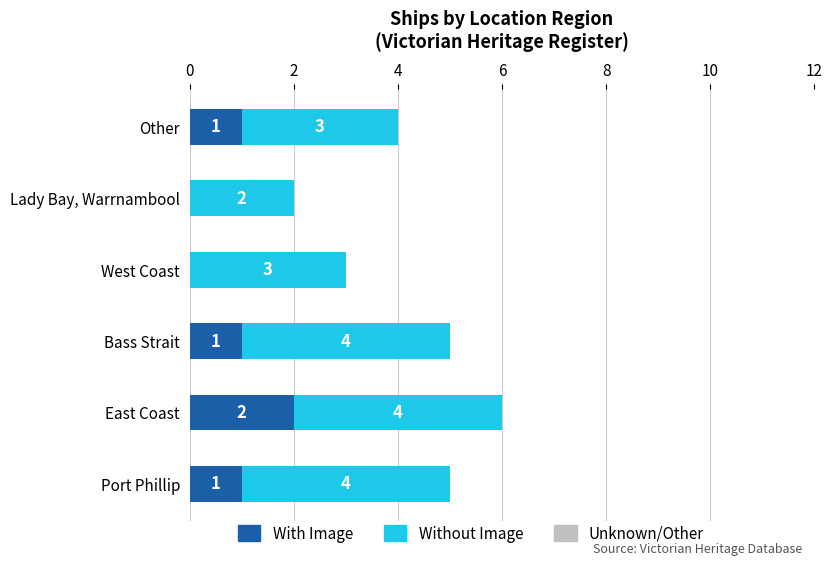

How many distinct data groups are displayed?

2